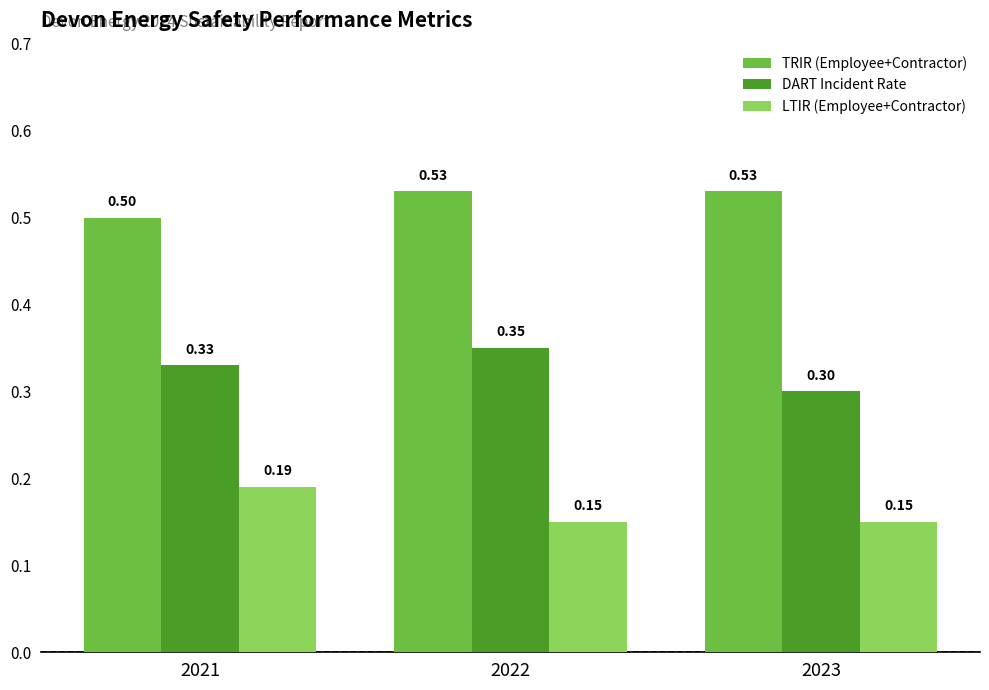

List the series in order of their peak value, lowest first.

LTIR (Employee+Contractor), DART Incident Rate, TRIR (Employee+Contractor)